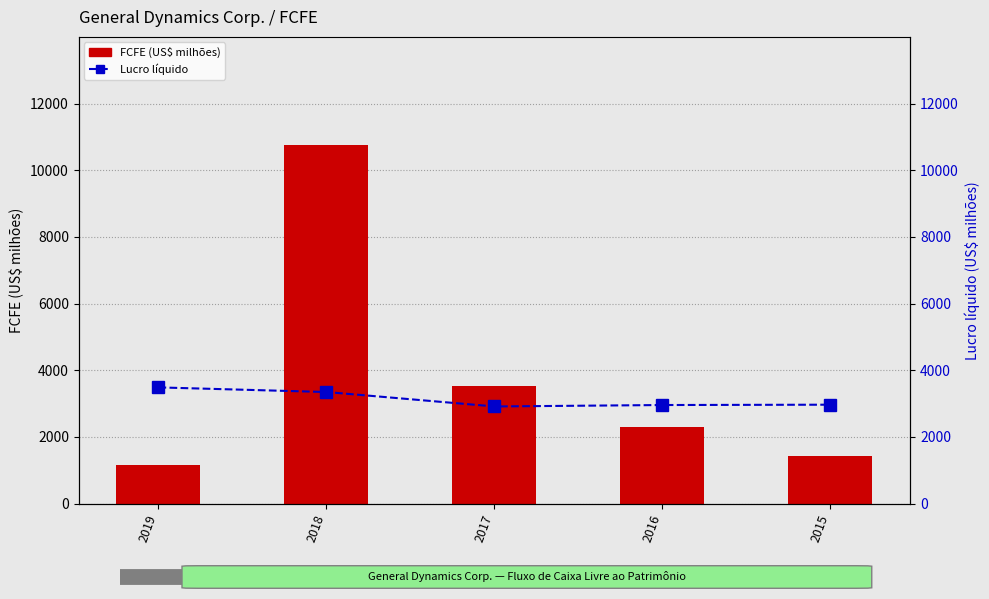

What is the difference between the maximum and minimum values in the FCFE (US$ milhões) series?

9625